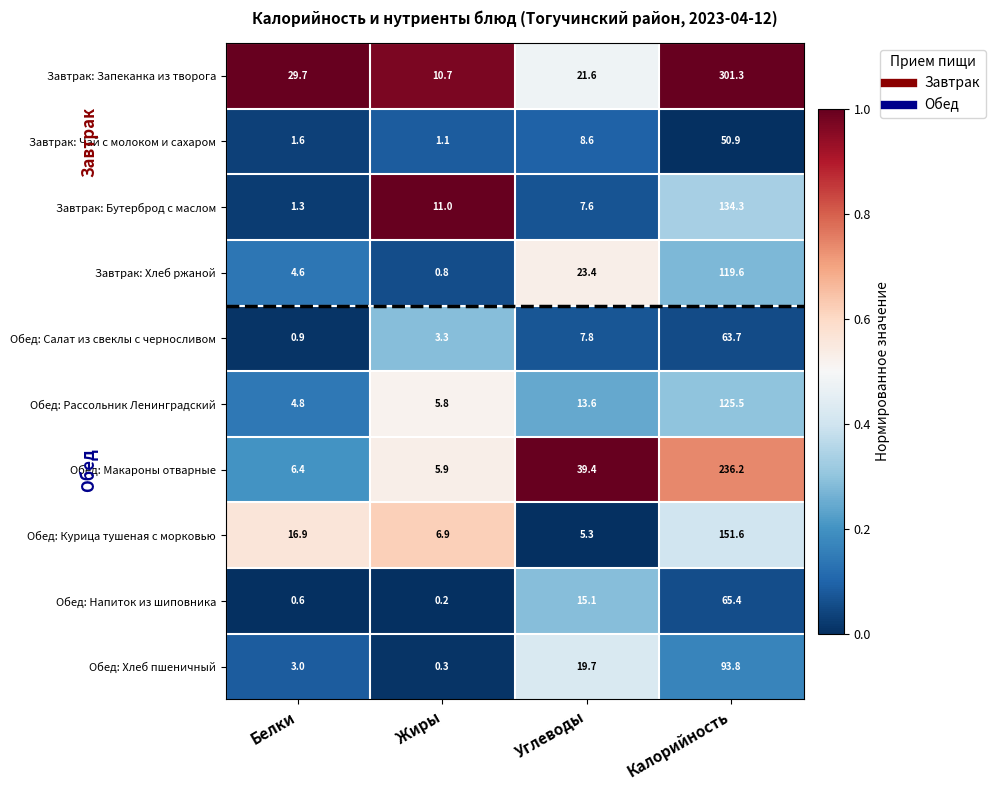

Which series changed the most between Белки and Углеводы?

Обед: Макароны отварные